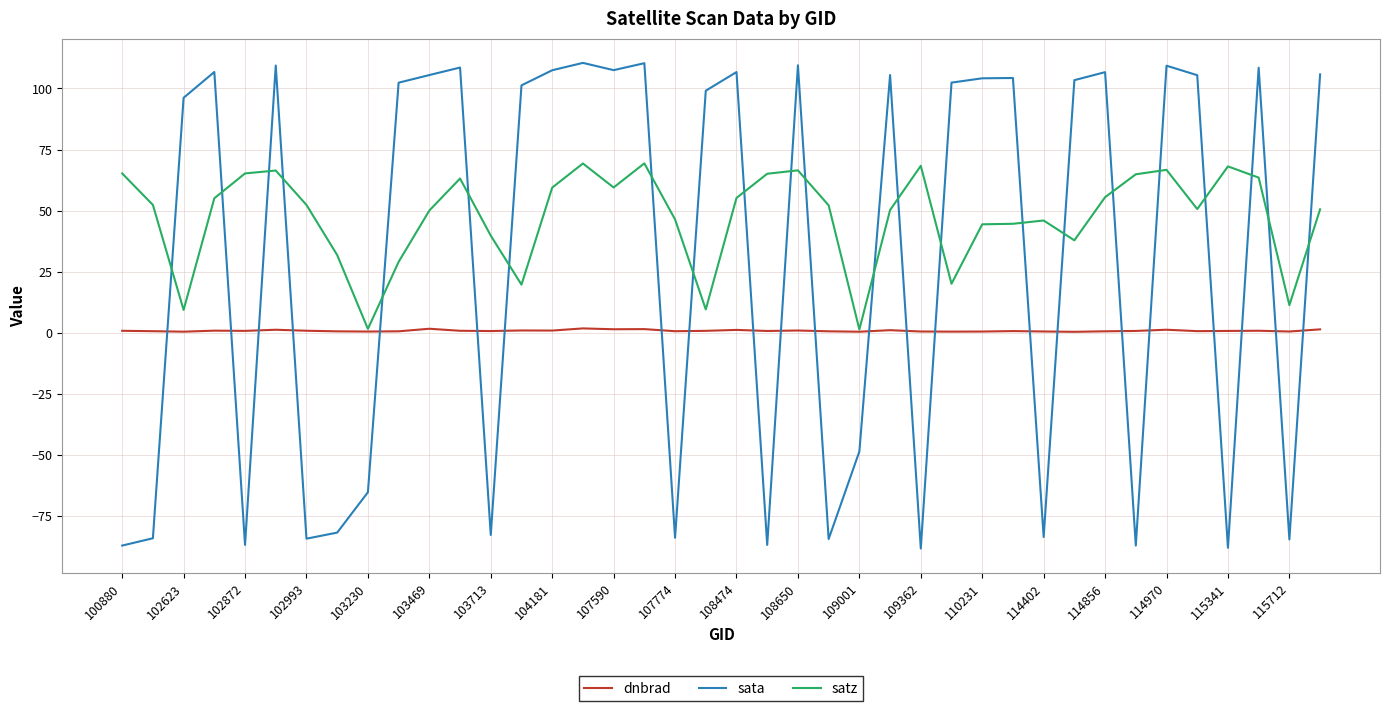

List the series in order of their peak value, lowest first.

dnbrad, satz, sata